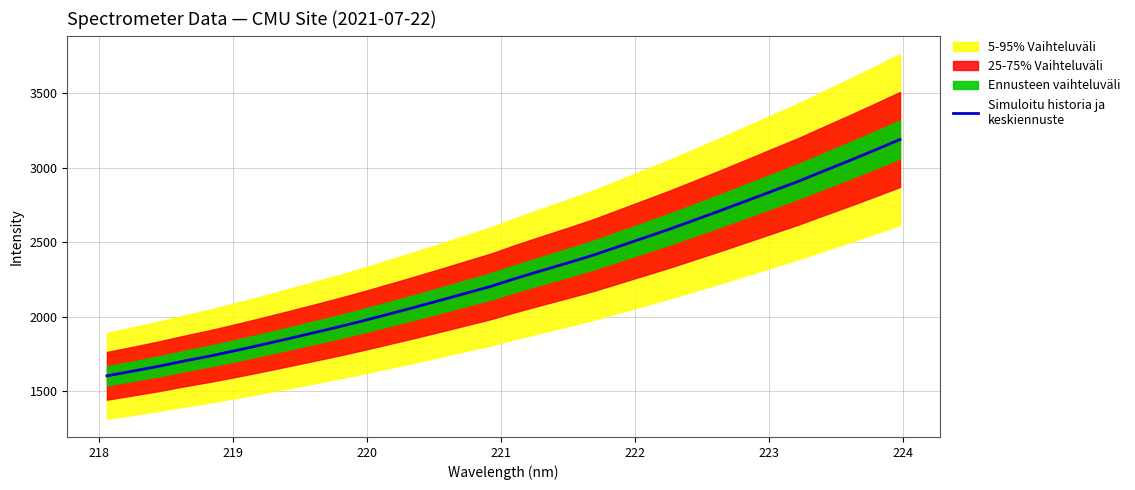

Reading left to right, what are all the values shown in this chart?

1601.5	1632.8	1664.9	1700.5	1733.6	1770.2	1808.4	1847.6	1887.8	1928.3	1971.1	2015.9	2061.2	2107.9	2155.3	2202.7	2257.6	2309.2	2359.9	2412.1	2470.7	2529.2	2588.0	2650.3	2713.0	2777.5	2842.3	2906.5	2976.5	3045.7	3116.8	3189.2